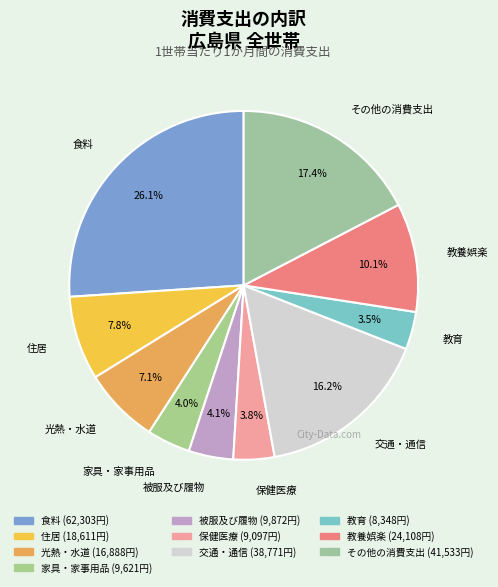

Is there a majority slice in this chart?

No